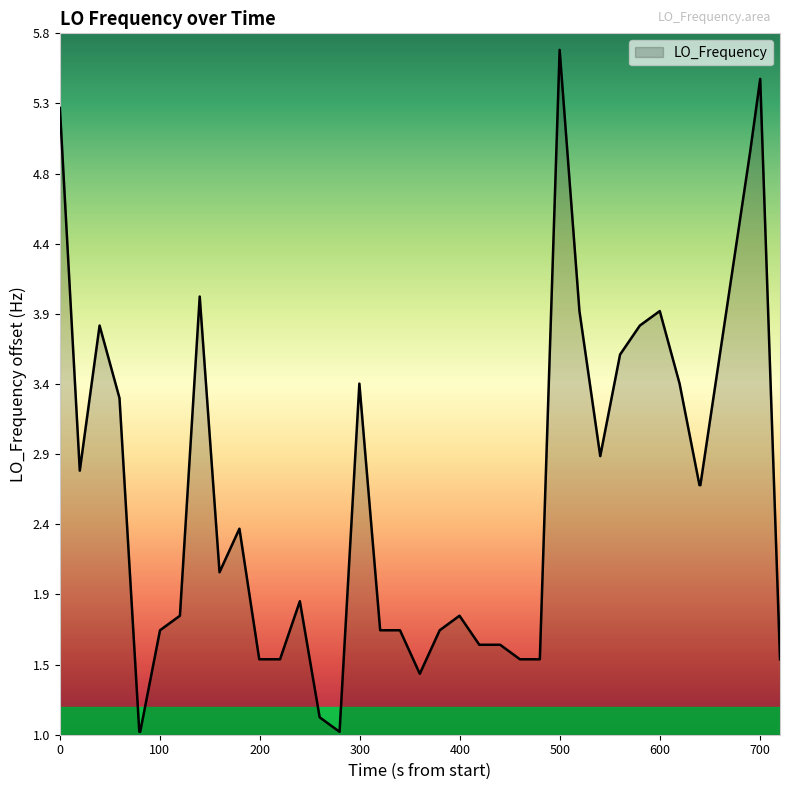

What is the smallest value displayed?

1.0